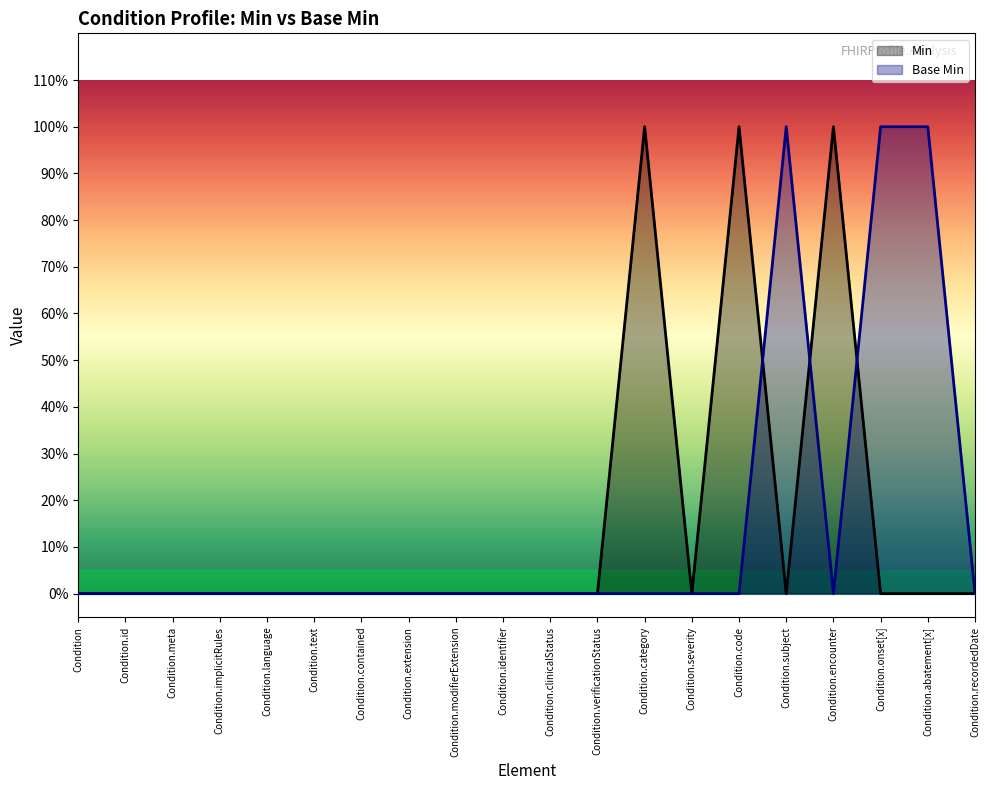

What are all the series names shown in the legend?

Min, Base Min